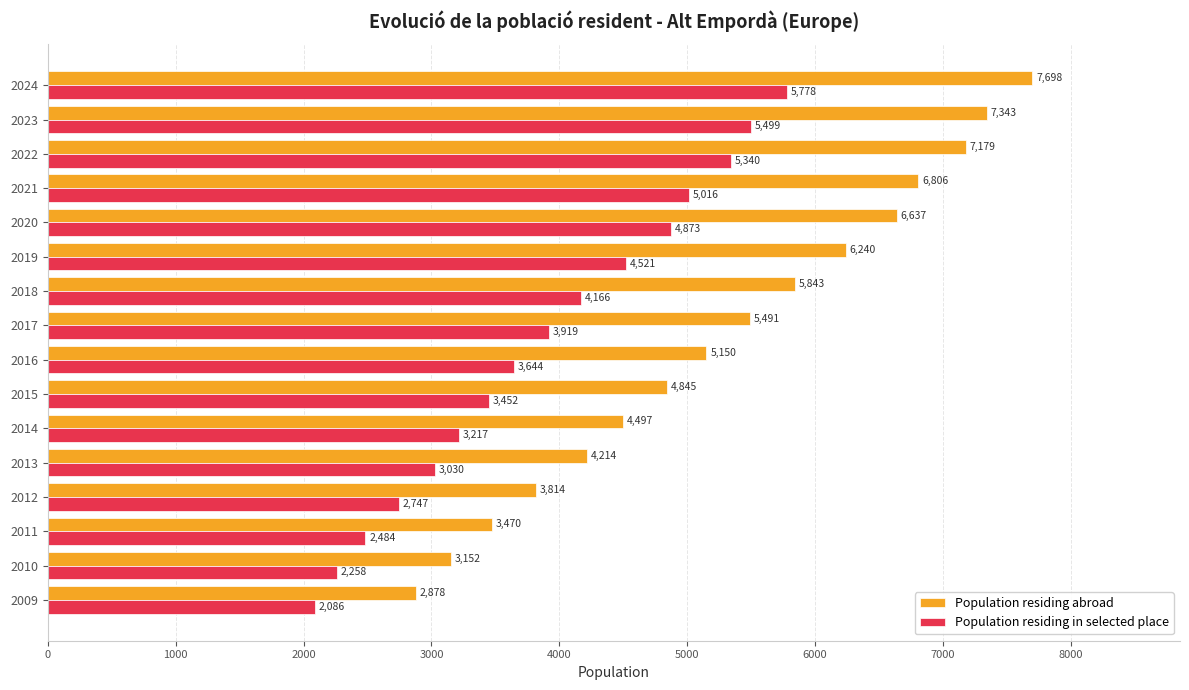

Which series has the widest spread of values?

Population residing abroad